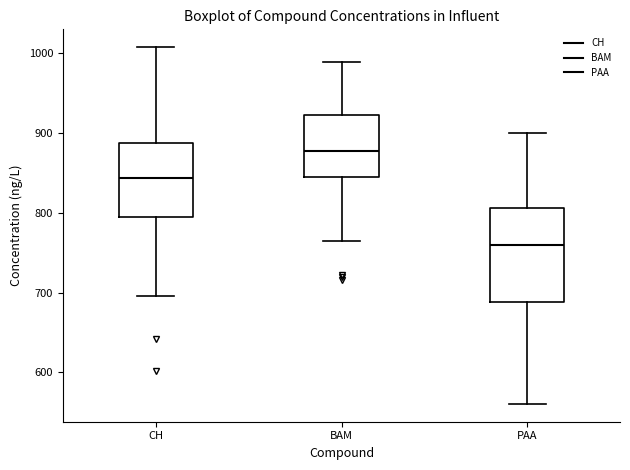

Which box has the lowest median line?

PAA